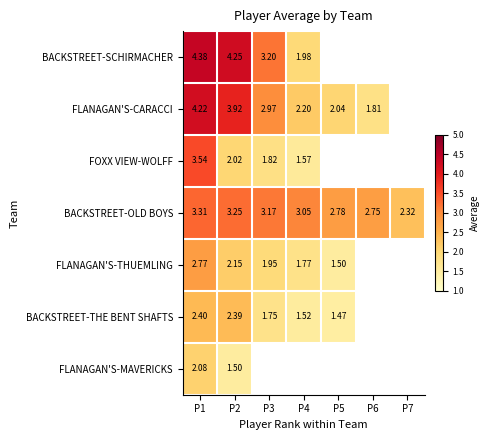

What is the maximum value for FLANAGAN'S-MAVERICKS?

2.1